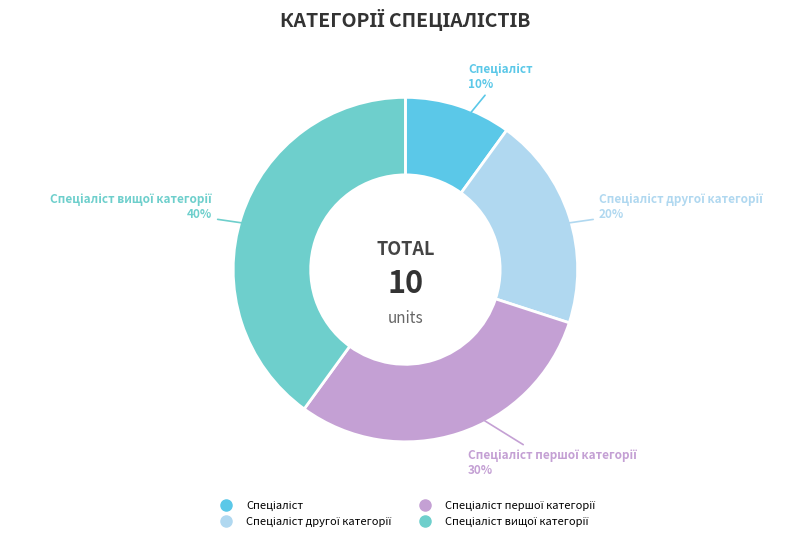

How many segments does this pie chart have?

4